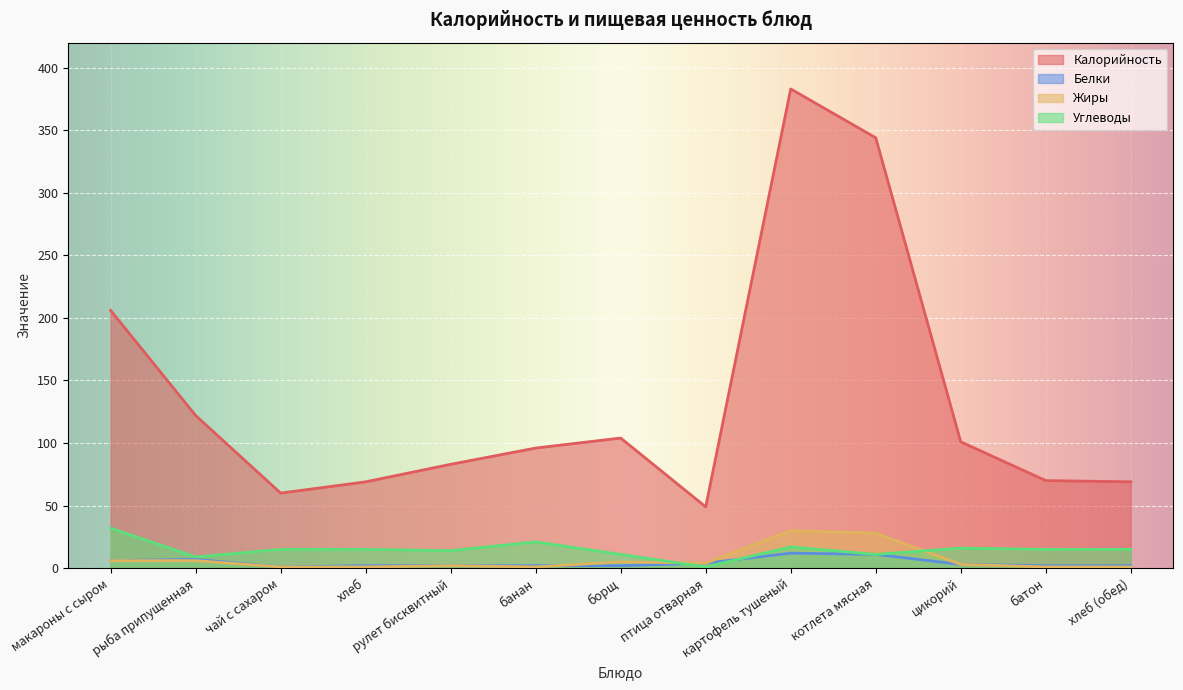

True or false: Белки and Калорийность cross at least once.

False